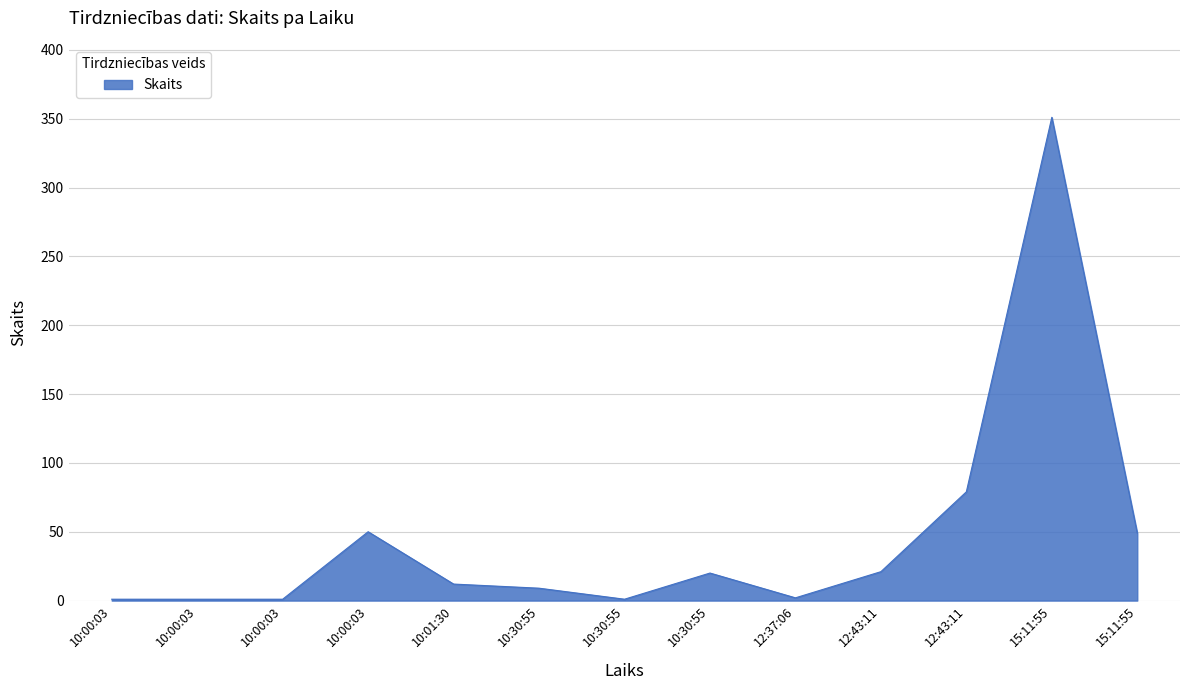

Which category has the highest value across all series?

15:11:55